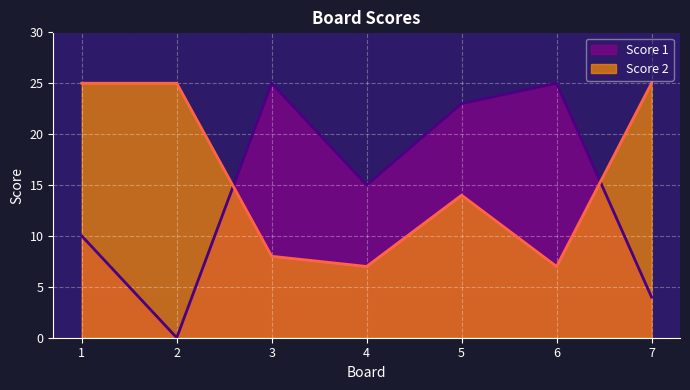

Reading right to left, what are all the values shown in this chart?

Score 1: 7=4	6=25	5=23	4=15	3=25	2=0	1=10
Score 2: 7=25	6=7	5=14	4=7	3=8	2=25	1=25